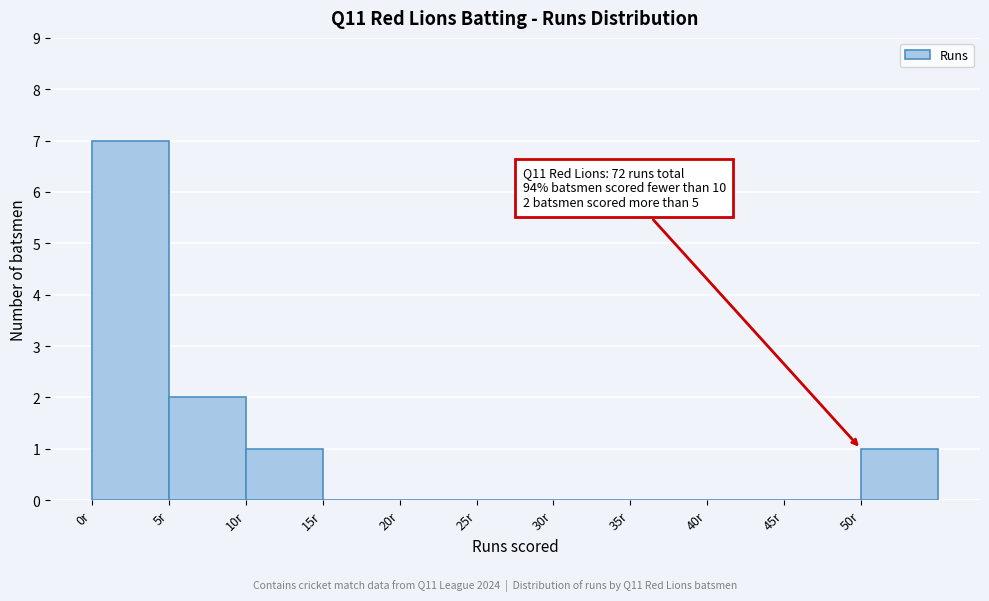

Which range on the x-axis has the tallest bar?

0 to 5